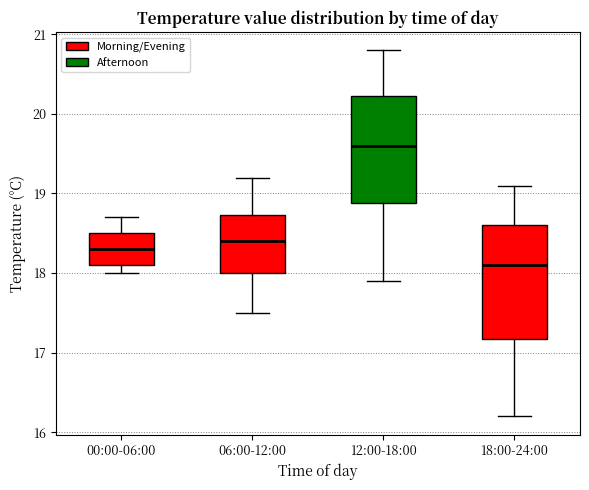

Where is the lower edge of the box for 06:00-12:00 on the y-axis? The values are not printed on the chart, so give them approximately, as read against the axis.

18.0